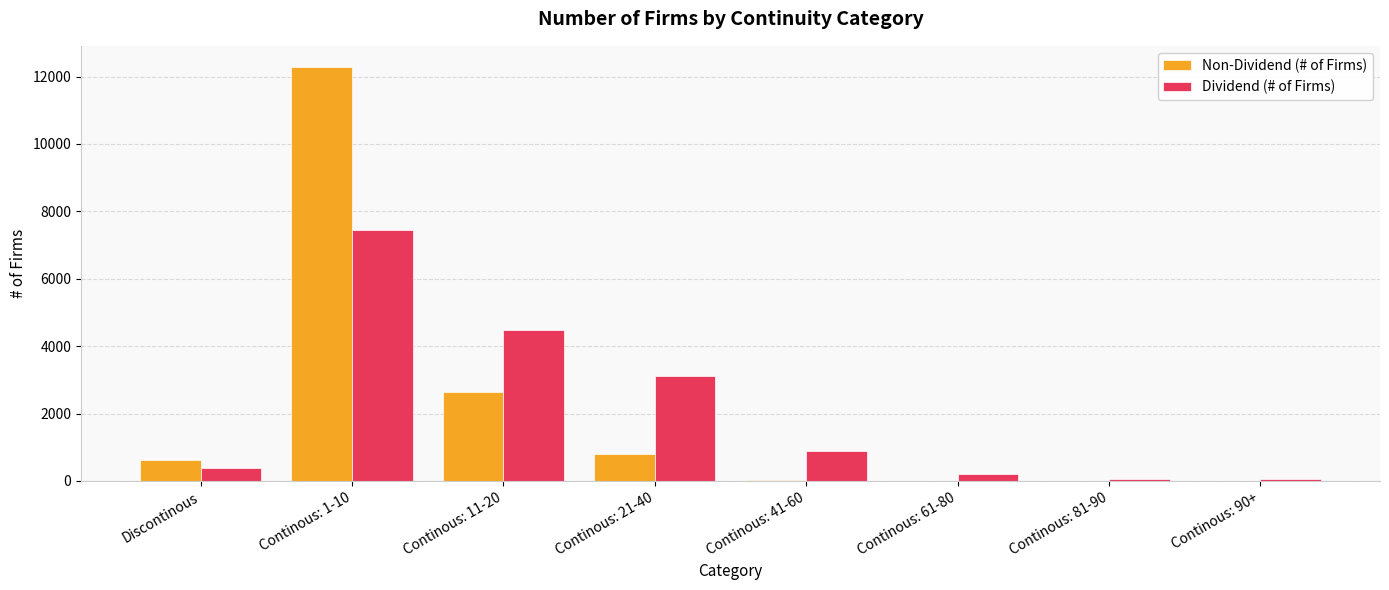

The value of Dividend (# of Firms) at Continous: 11-20 is 4485. True or false?

True